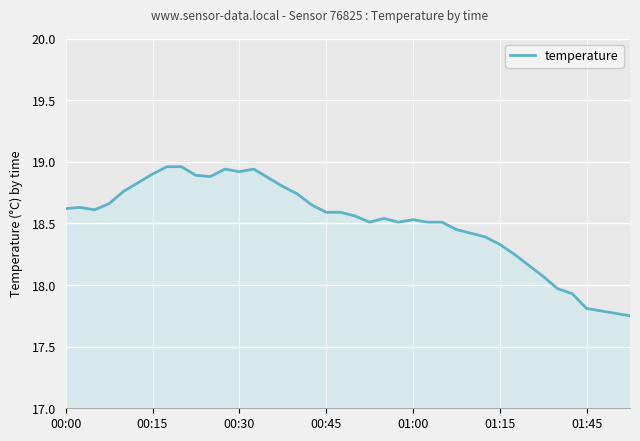

What is the difference between the maximum and minimum values?

1.2